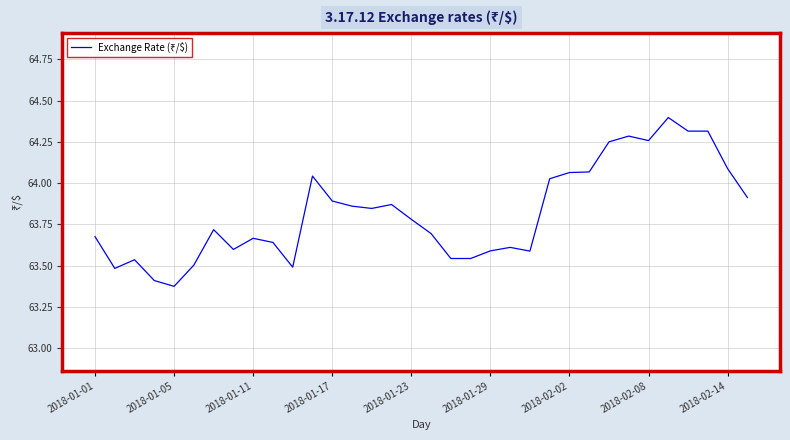

What is the maximum value shown in the chart?

64.4